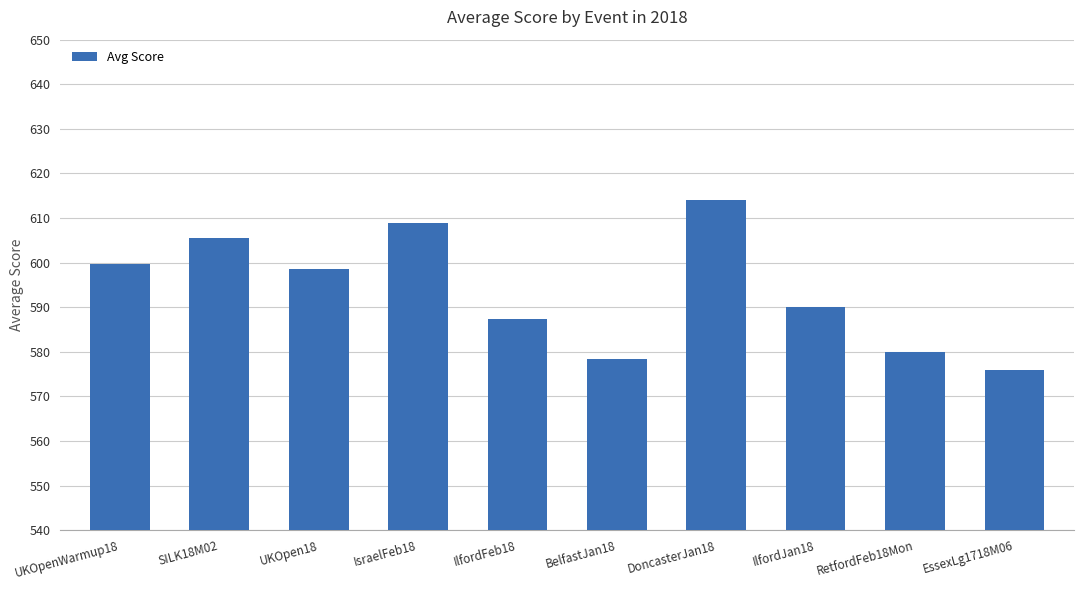

What is the average value?

593.8